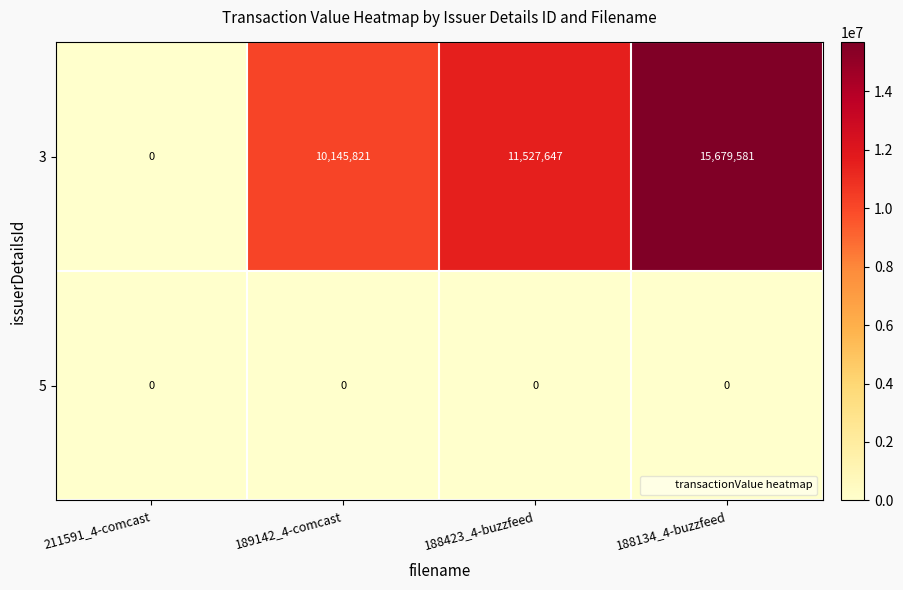

Between 189142_4-comcast and 188423_4-buzzfeed, which series saw the biggest shift?

3